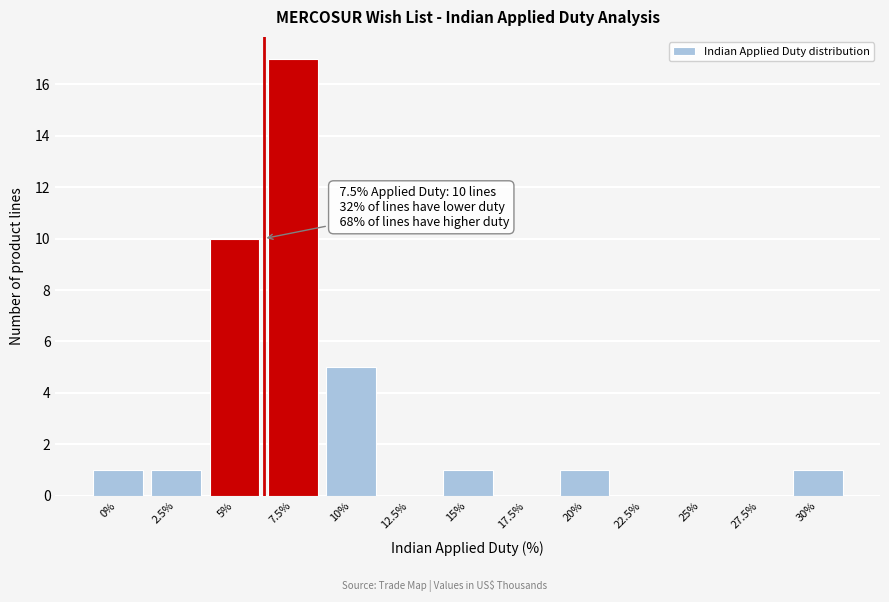

Reading left to right, extract all data points from this chart.

0%=1	2.5%=1	5%=10	7.5%=17	10%=5	12.5%=0	15%=1	17.5%=0	20%=1	22.5%=0	25%=0	27.5%=0	30%=1